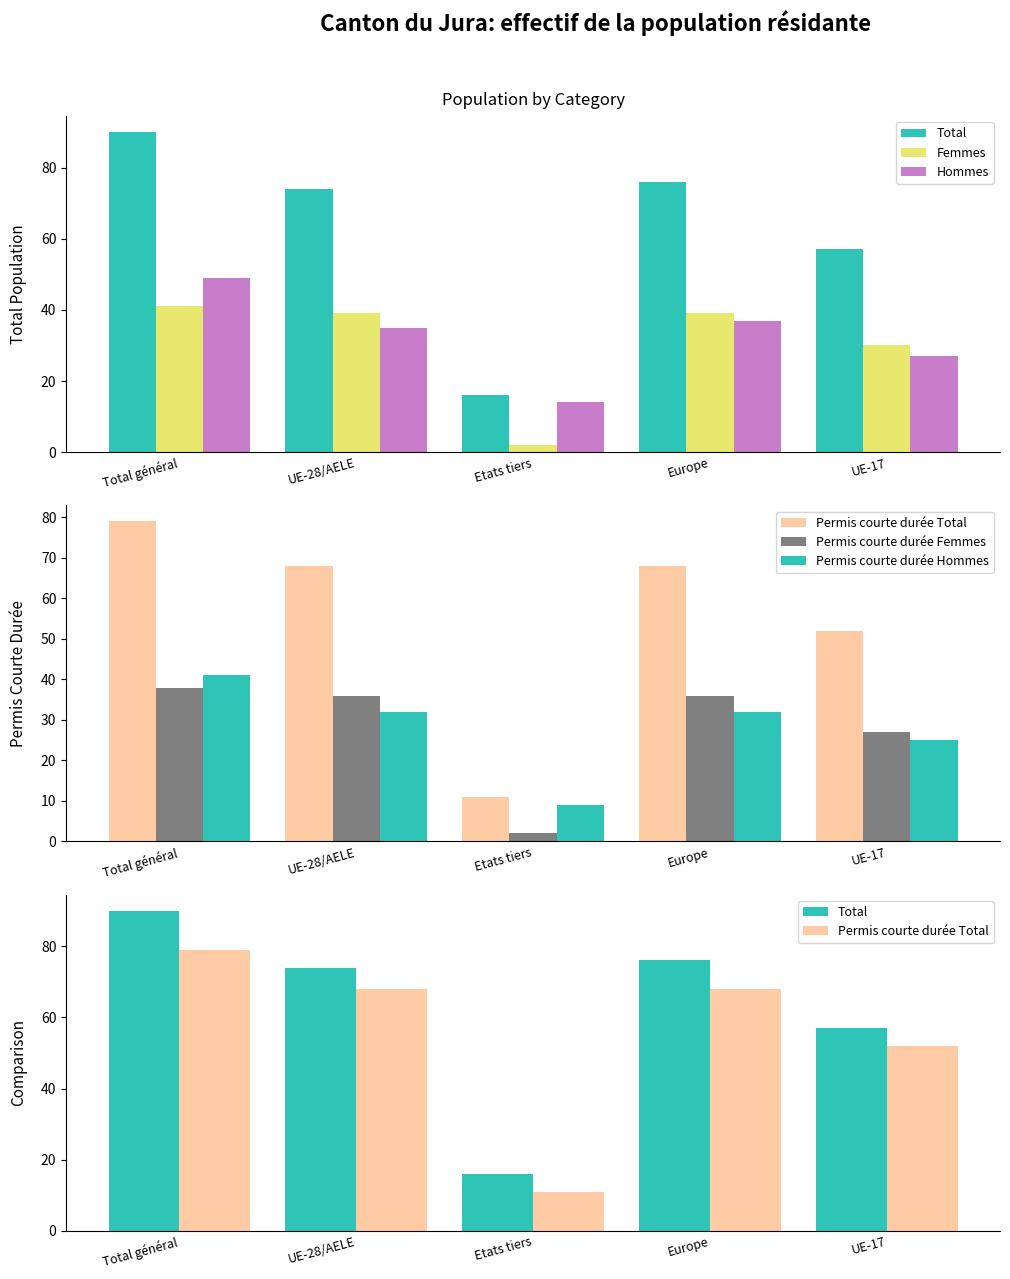

What is the value of the Total bar at the 3rd from the left?

16